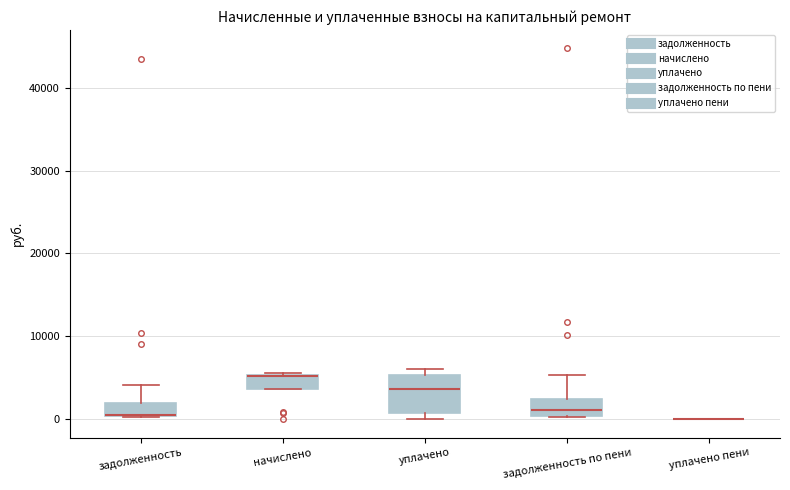

Comparing the boxes themselves (not the whiskers), which one is the tallest?

уплачено